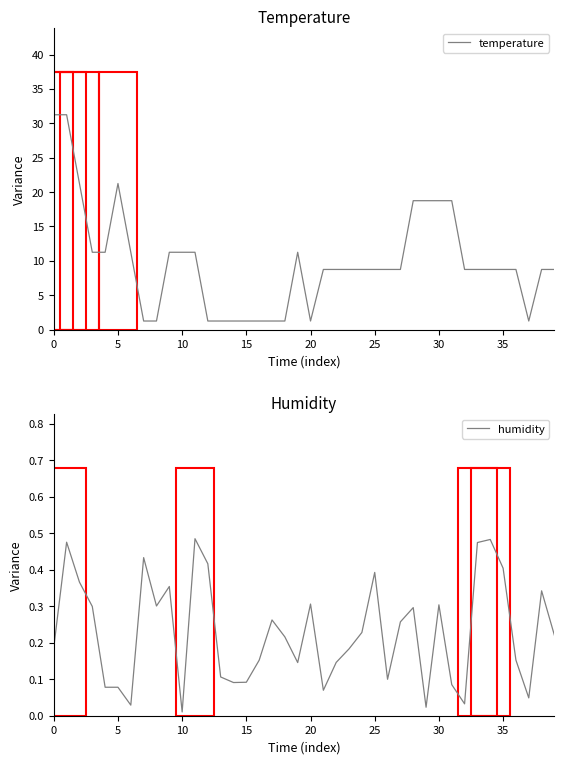

How many lines are shown in the chart?

2